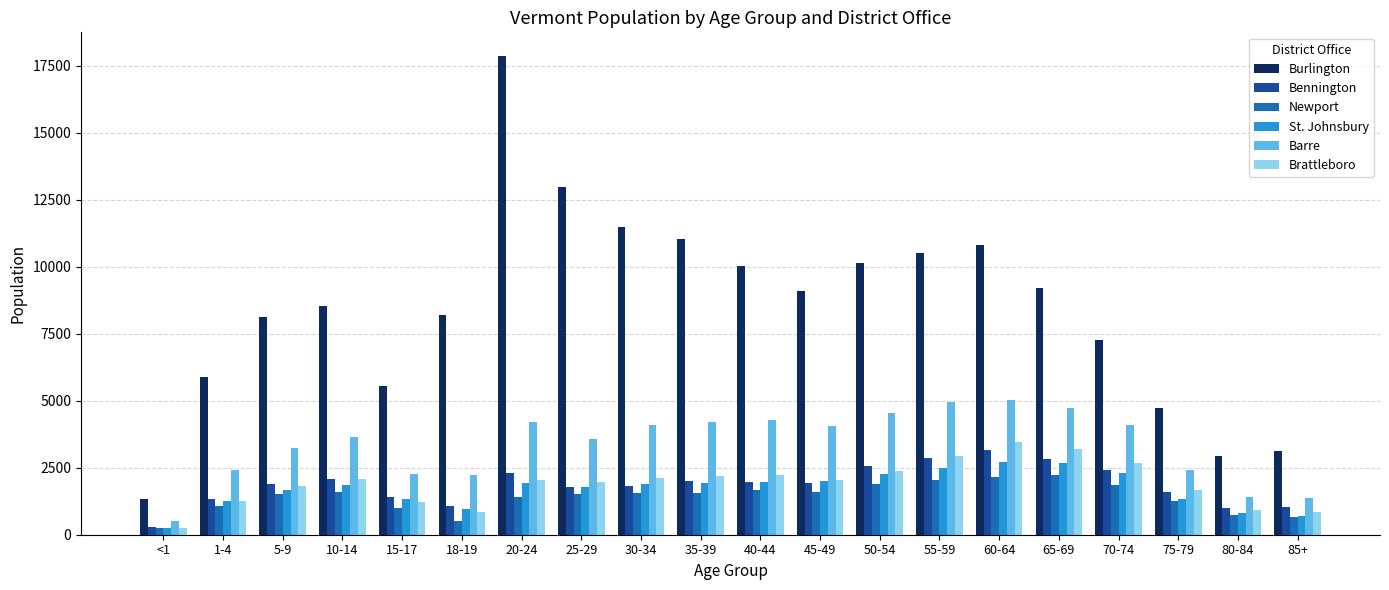

Is the value of Barre at 20-24 greater than the value of Brattleboro at 45-49?

Yes